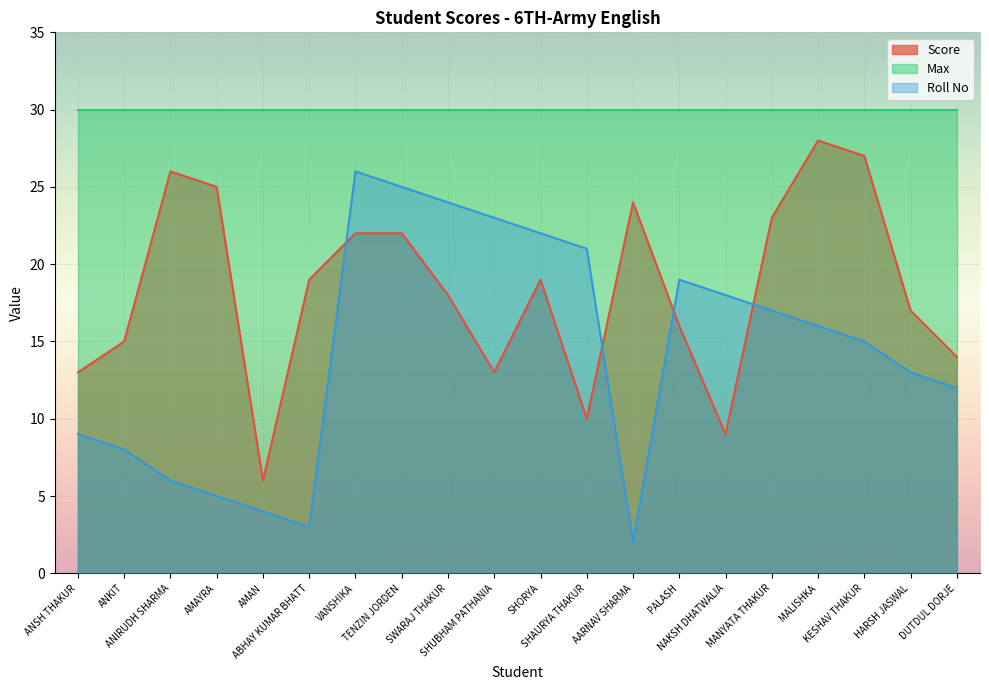

Which series changed the most between SHORYA and MALISHKA?

Score